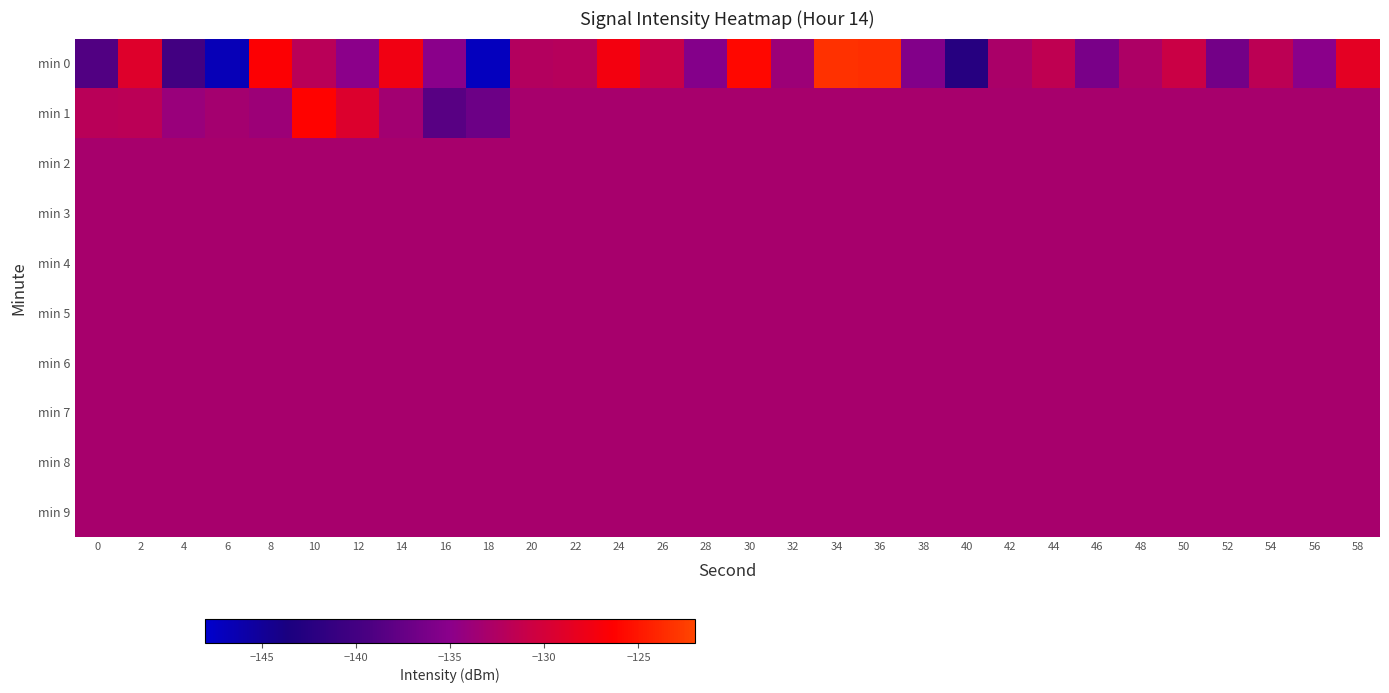

What is the spread (max minus min) of values at 32?

0.6